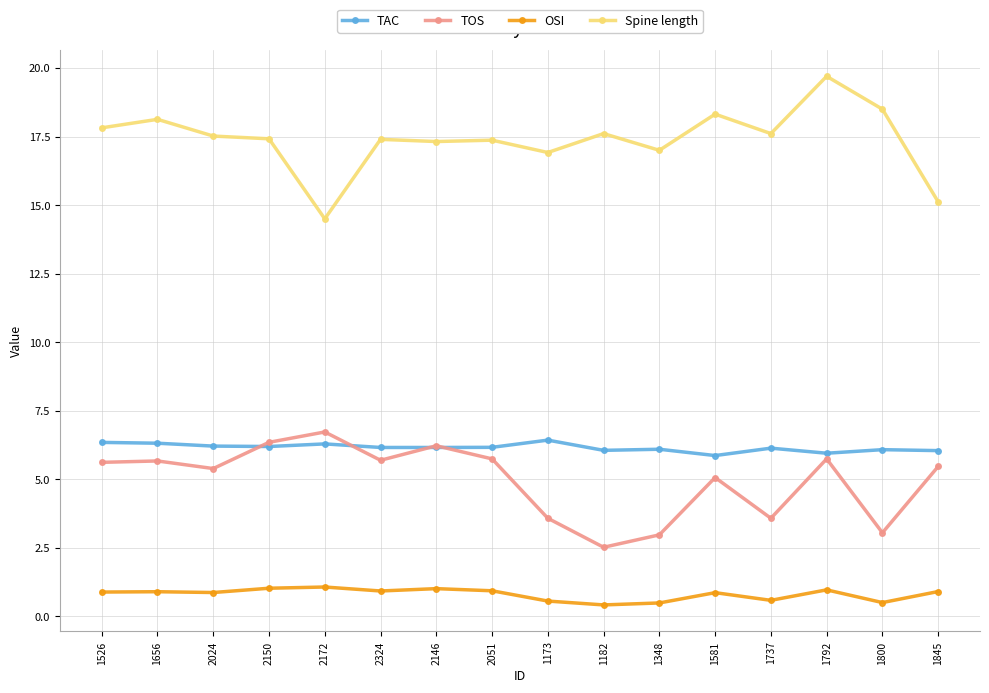

What is the difference between the highest and lowest values at 1526?

16.9